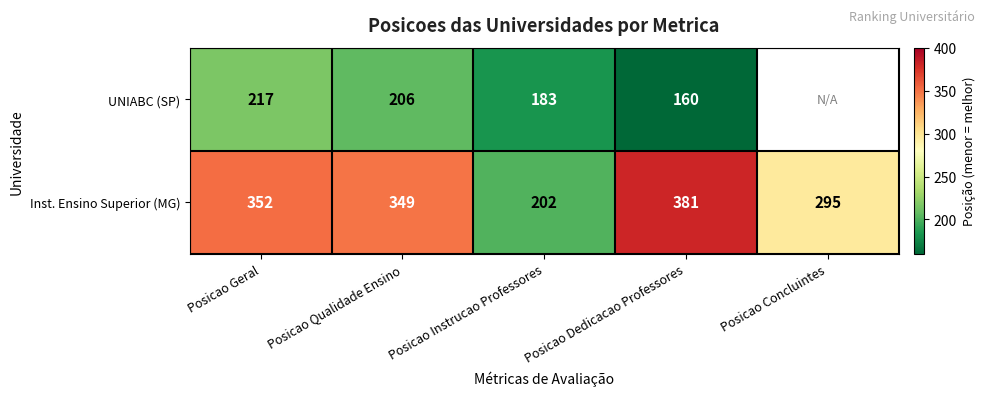

Rank the categories by Inst. Ensino Superior (MG) value from highest to lowest.

Posicao Dedicacao Professores, Posicao Geral, Posicao Qualidade Ensino, Posicao Concluintes, Posicao Instrucao Professores